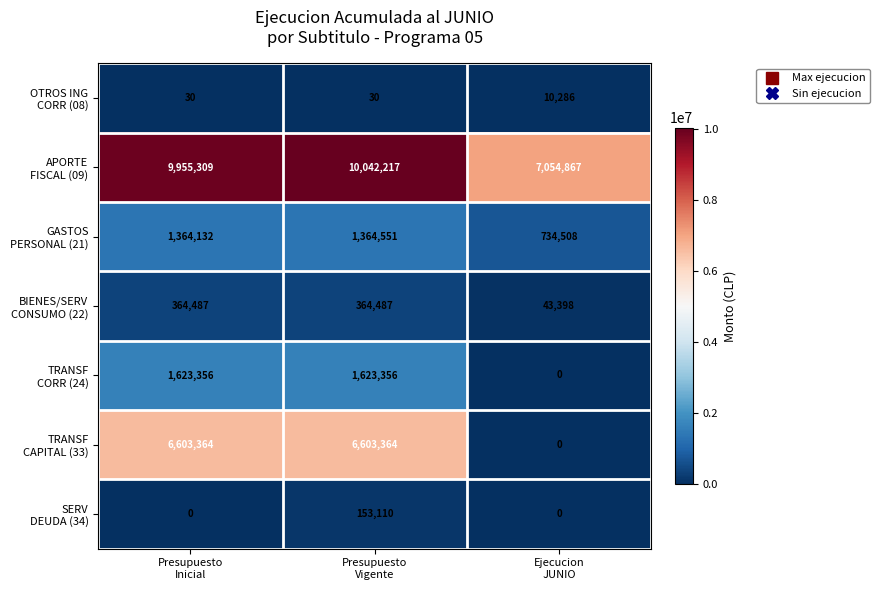

What is the maximum value shown in the chart?

10042217